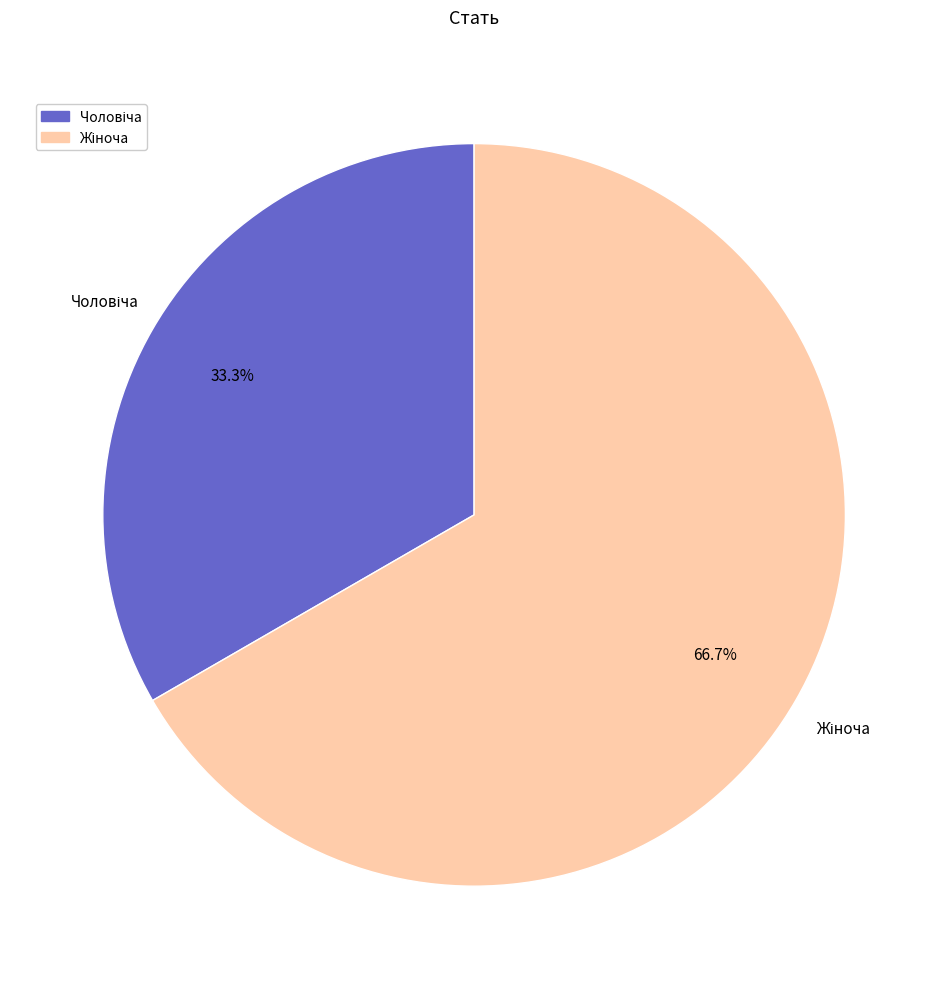

Is there any slice that represents more than half of the pie?

Yes